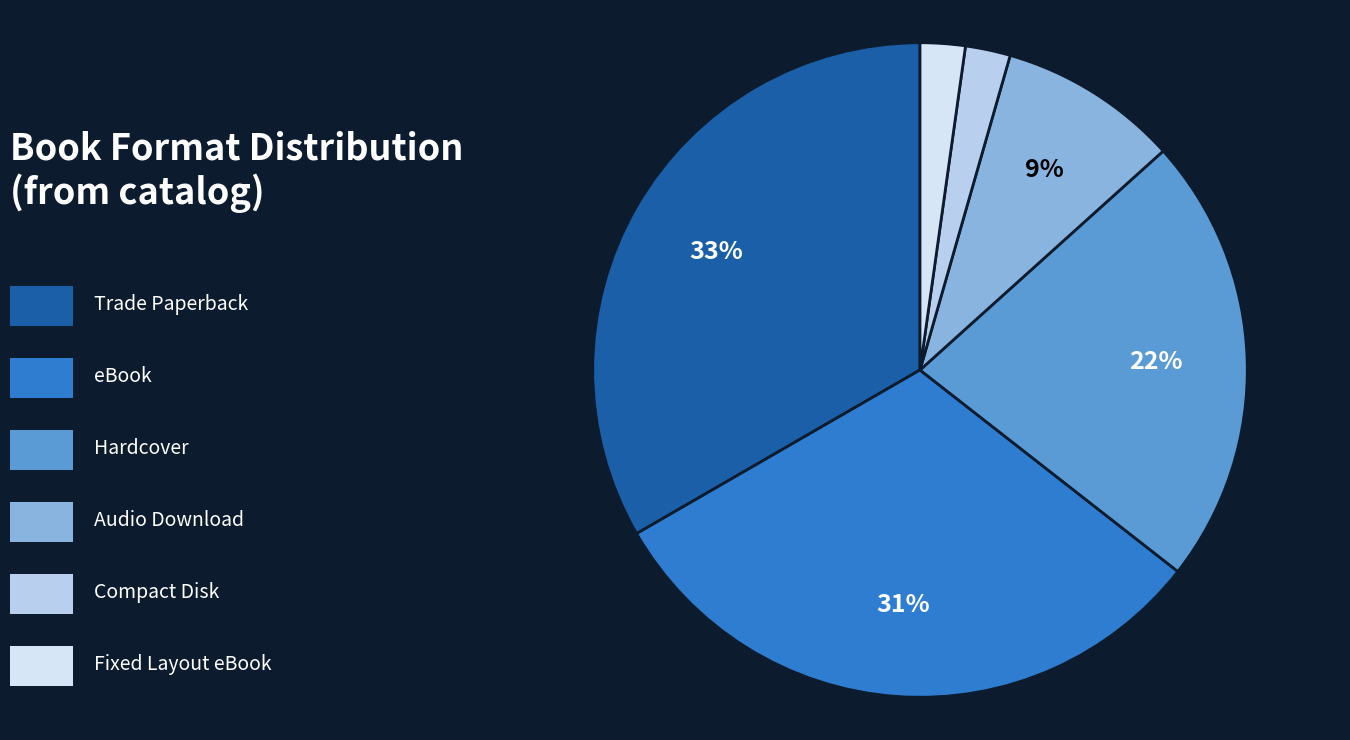

Does any single category account for the majority?

No